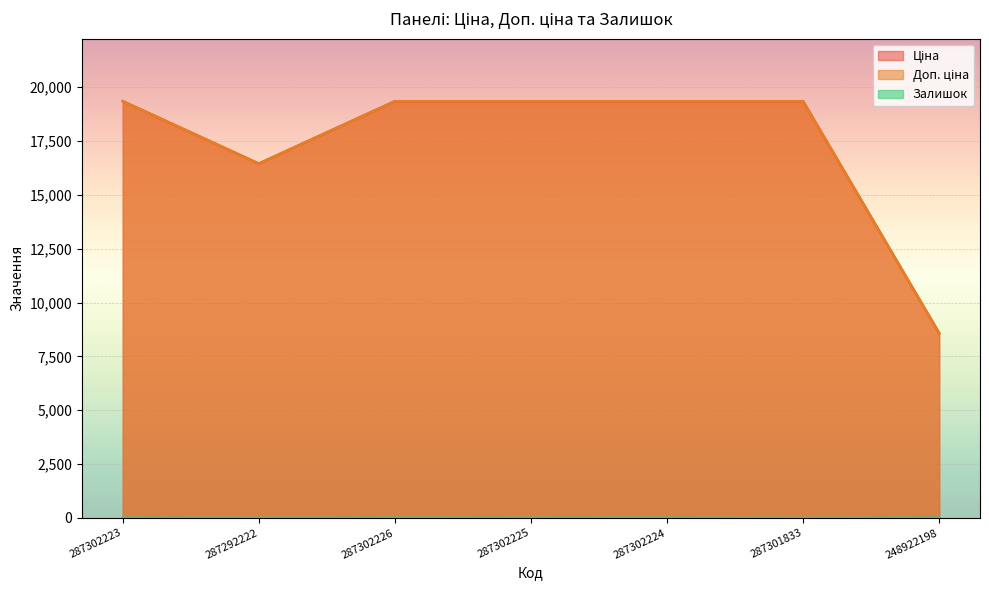

In Залишок, how many points are lower than both neighbors (excluding endpoints)?

3